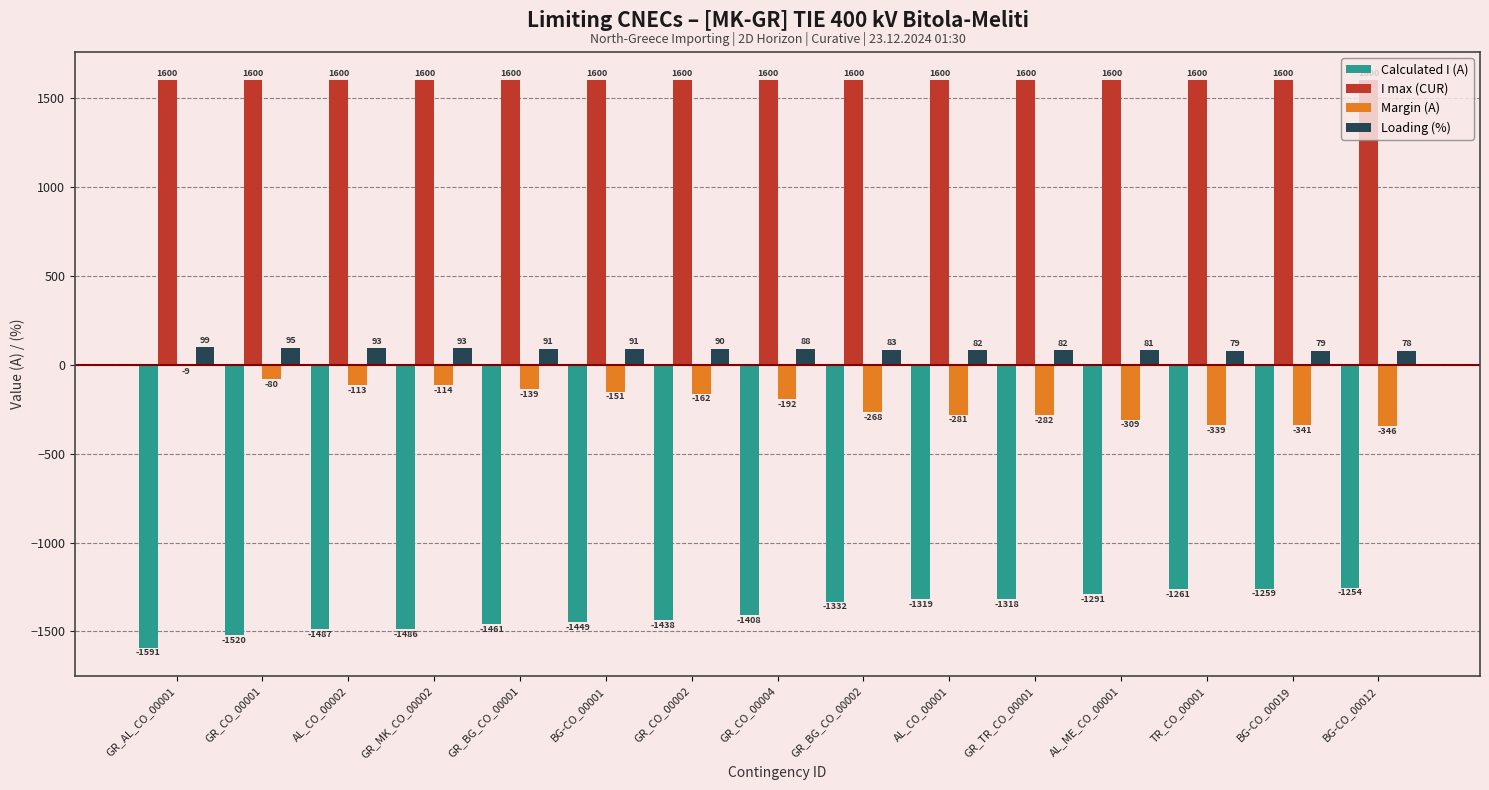

At which category is the sum across all series the highest?

GR_AL_CO_00001